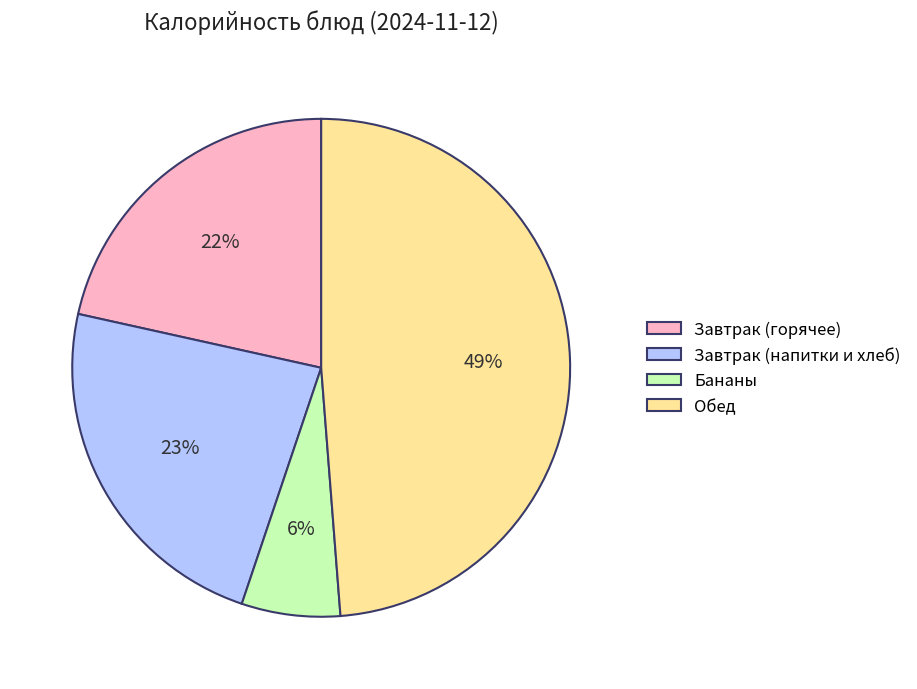

Which category has the smallest portion of the pie?

Бананы